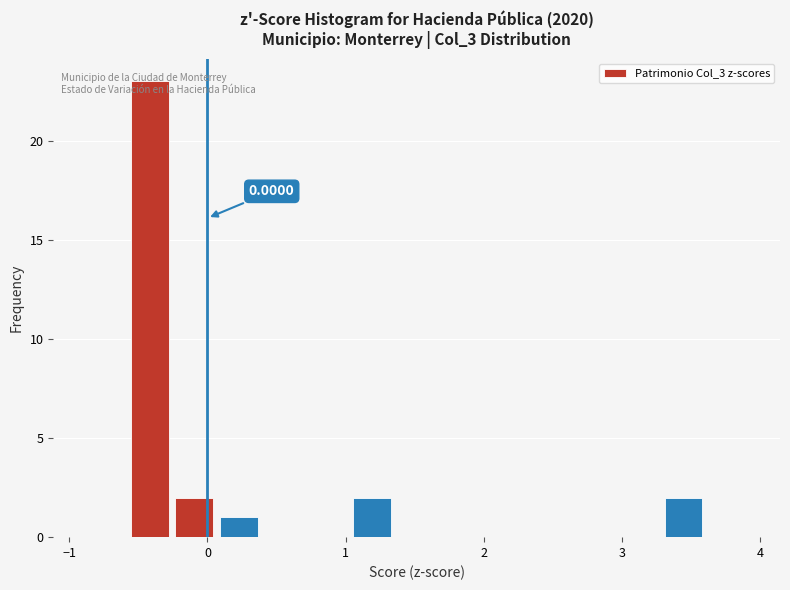

Read against the x-axis, roughly where is the centre of the tallest bar?

-0.4